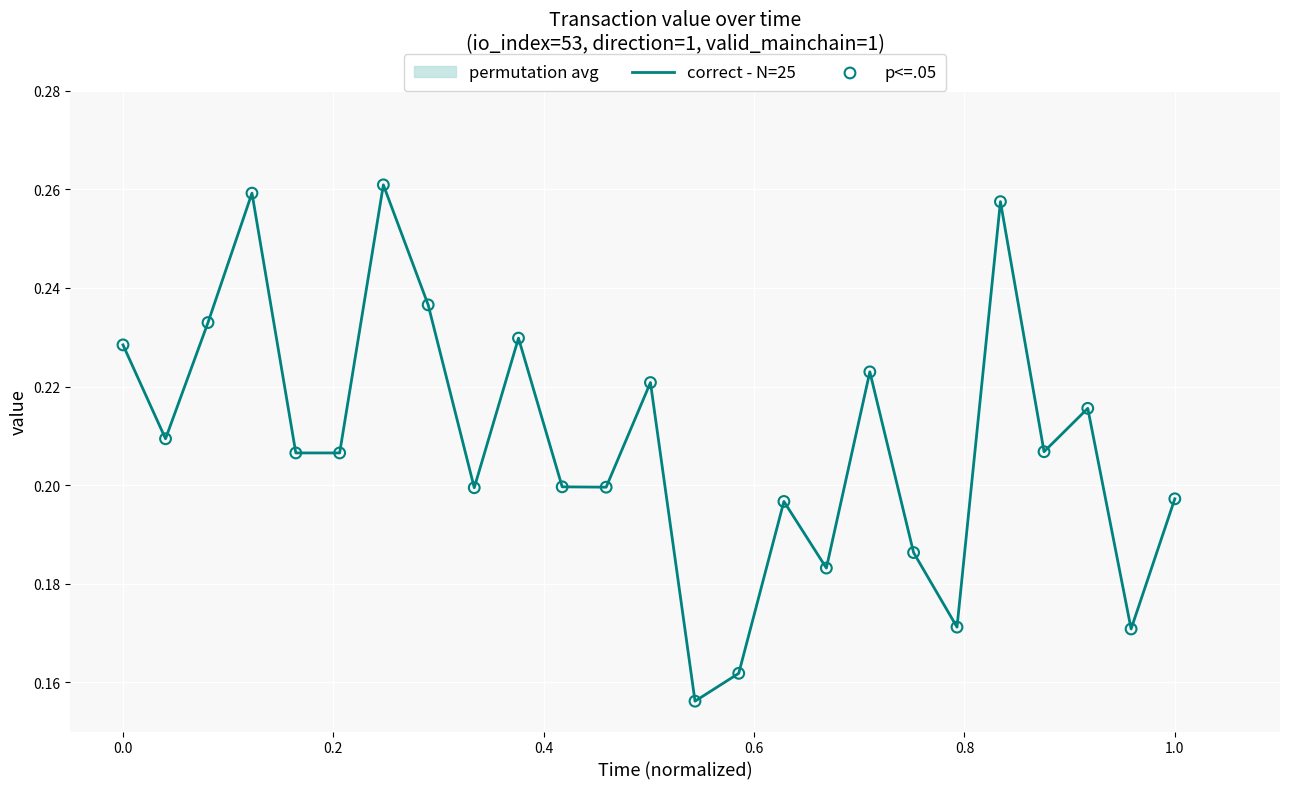

Which series has the largest total across all categories?

correct - N=25